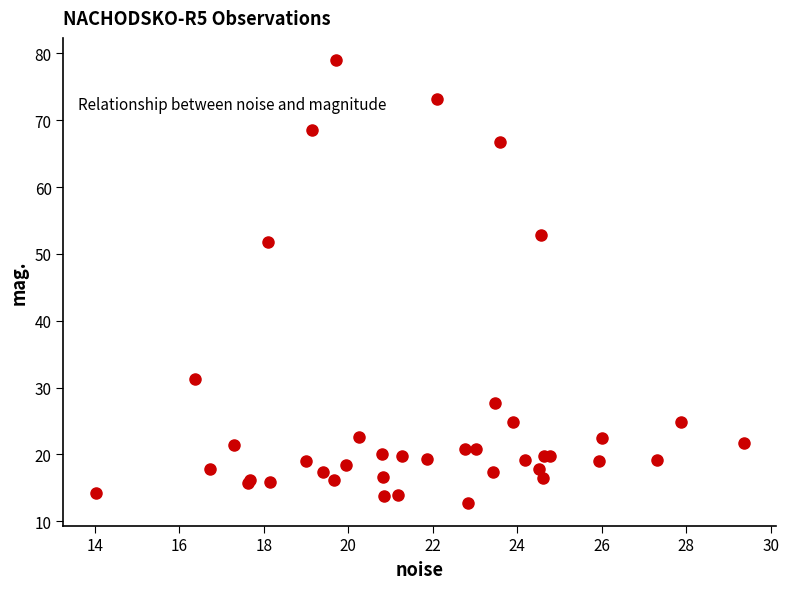

What Y value in the scatter plot is closest to 45?

51.8